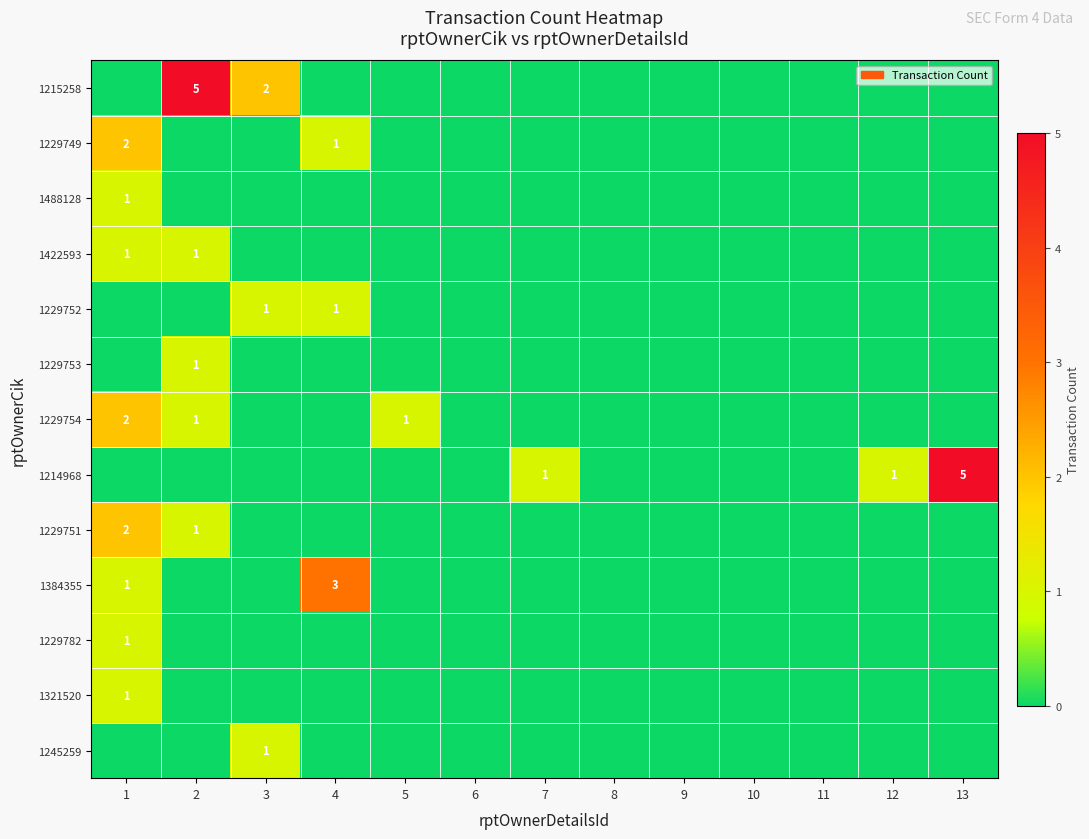

The 1229749 series shows 2 at 1. True or false?

True